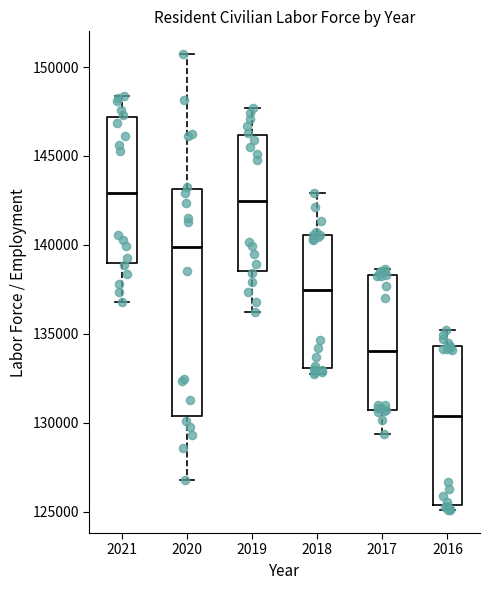

Reading left to right, transcribe this box plot: for each box, give where its median line is, the range the box spans, and where its two whiskers end, as read against the y-axis. The values are not printed on the chart, so give them approximately, as read against the axis.

2021: median 143000, box 139000 to 147000, whiskers 137000 to 148500
2020: median 140000, box 130500 to 143000, whiskers 127000 to 150500
2019: median 142500, box 138500 to 146000, whiskers 136000 to 147500
2018: median 137500, box 133000 to 140500, whiskers 132500 to 143000
2017: median 134000, box 130500 to 138500, whiskers 129500 to 138500 (just above the box's upper edge)
2016: median 130500, box 125500 to 134500, whiskers 125000 to 135000